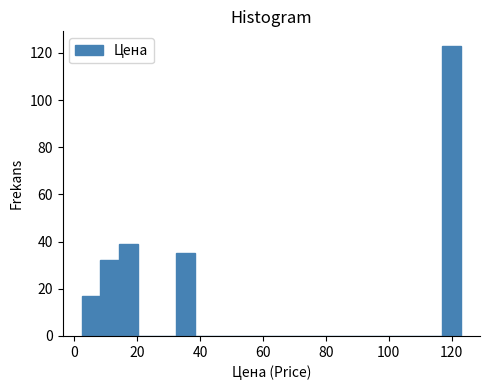

Read against the x-axis, roughly where is the centre of the tallest bar?

120